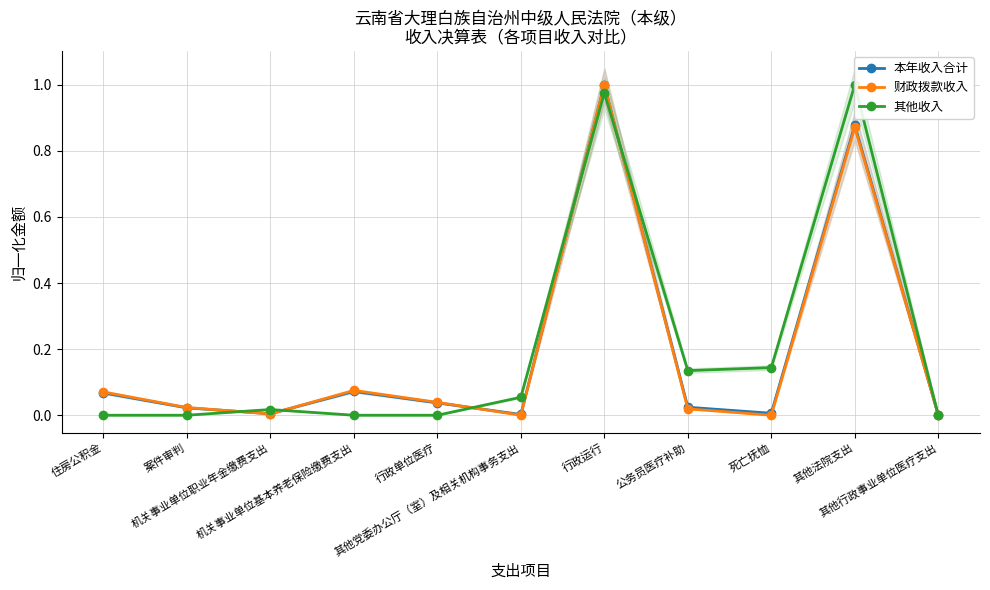

Rank the series by their maximum value, from lowest to highest.

本年收入合计, 财政拨款收入, 其他收入